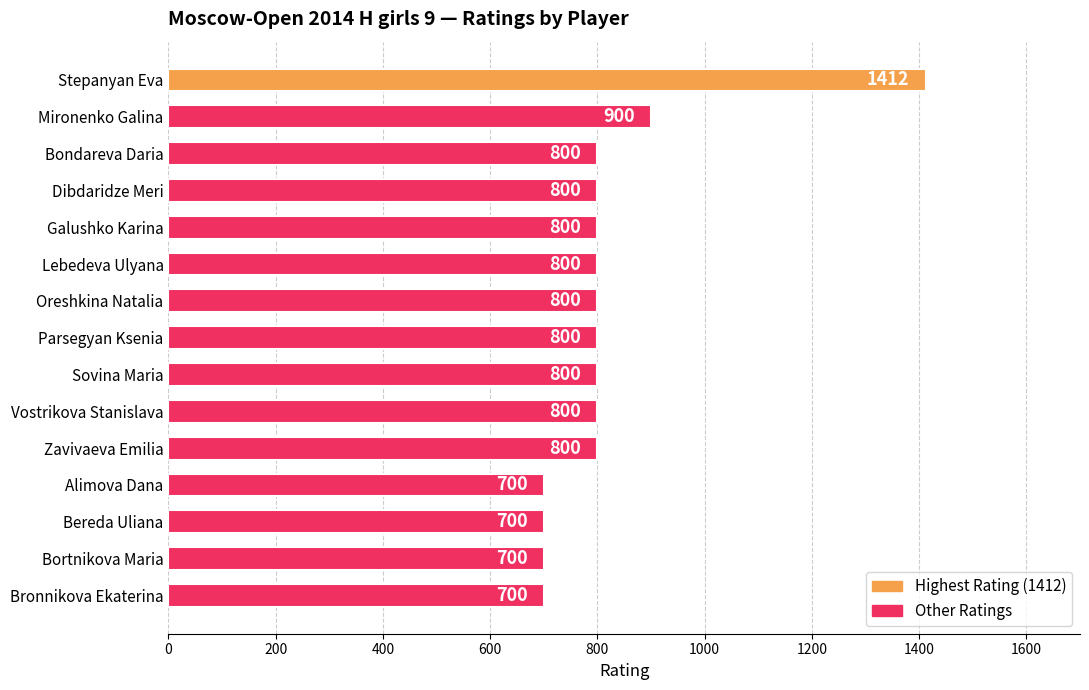

Are the bars horizontal?

Yes